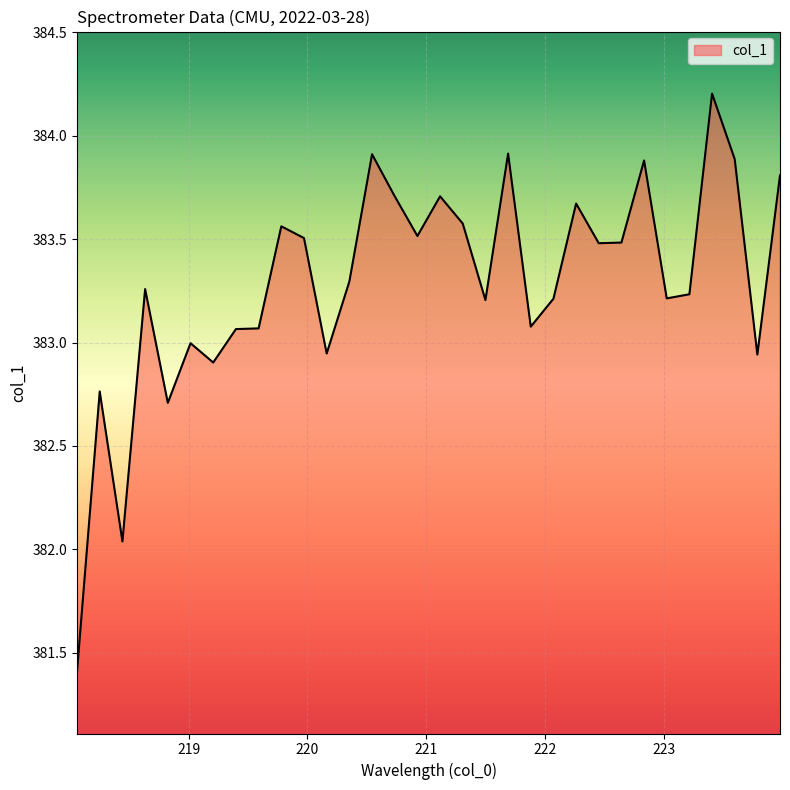

What is the smallest value displayed?

381.4